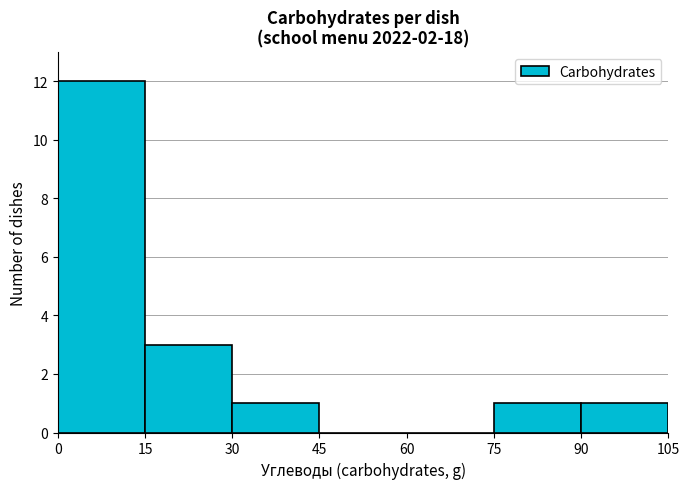

Which range on the x-axis has the tallest bar?

0 to 15